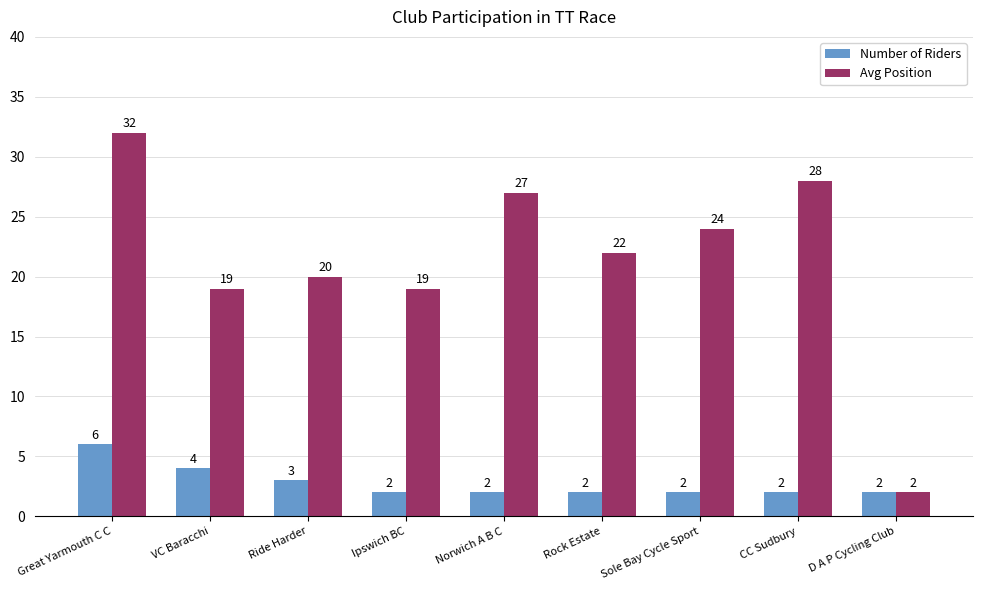

Read the Avg Position value at Norwich A B C.

27